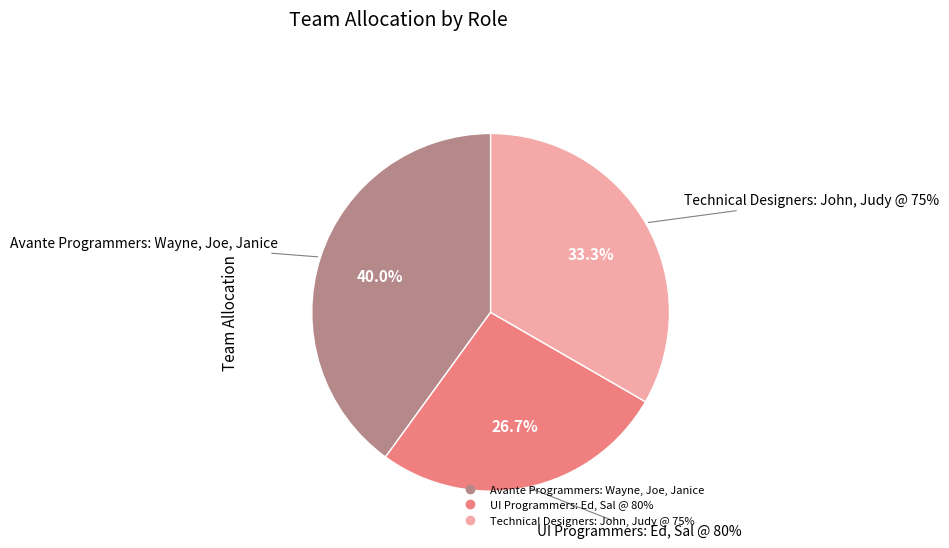

Count the number of slices in the pie.

3